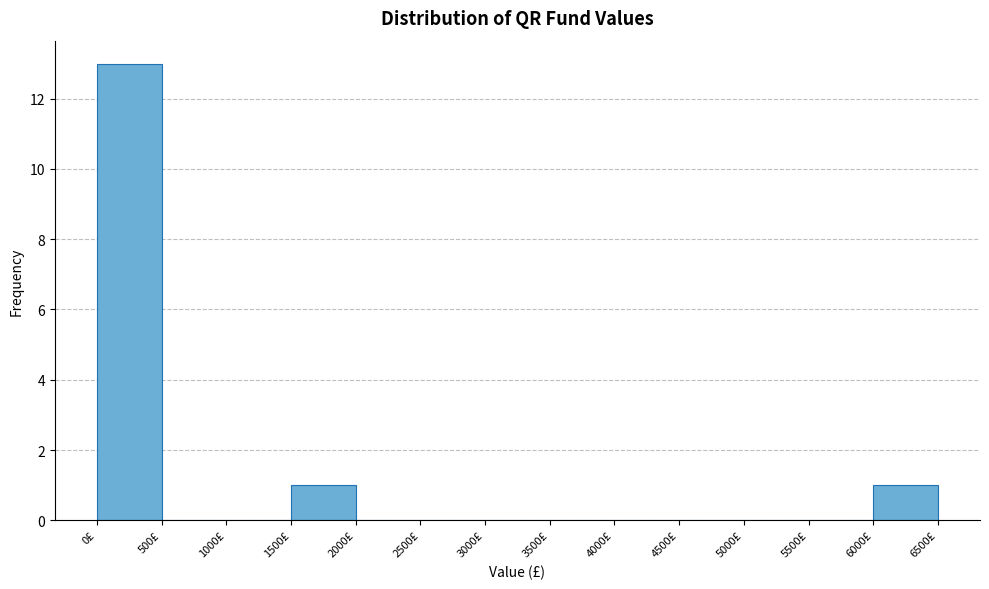

Reading left to right, transcribe this chart: for each bar, give the range it covers on the x-axis and its height. The values are not printed on the chart, so give them approximately, as read against the axis.

0 to 500: 13
500 to 1000: 0
1000 to 1500: 0
1500 to 2000: 1
2000 to 2500: 0
2500 to 3000: 0
3000 to 3500: 0
3500 to 4000: 0
4000 to 4500: 0
4500 to 5000: 0
5000 to 5500: 0
5500 to 6000: 0
6000 to 6500: 1